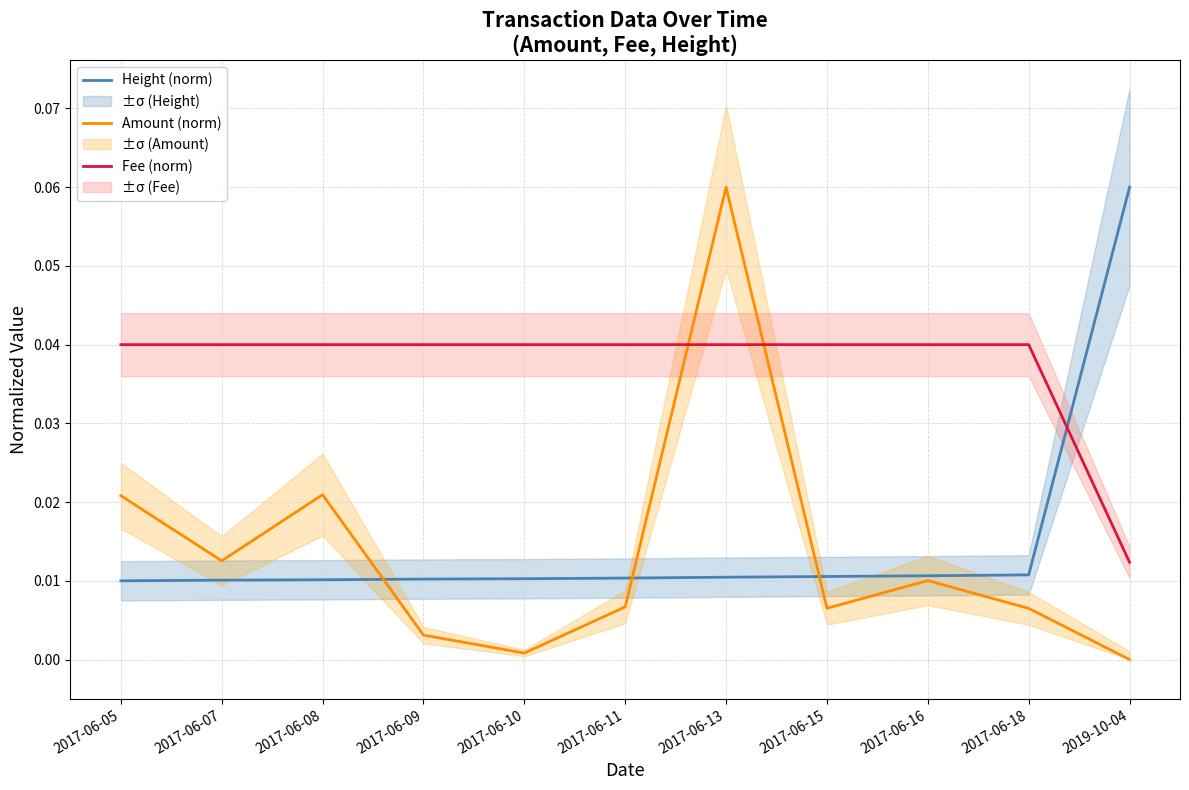

True or false: Amount (norm) has more than 1 interior local peaks.

True